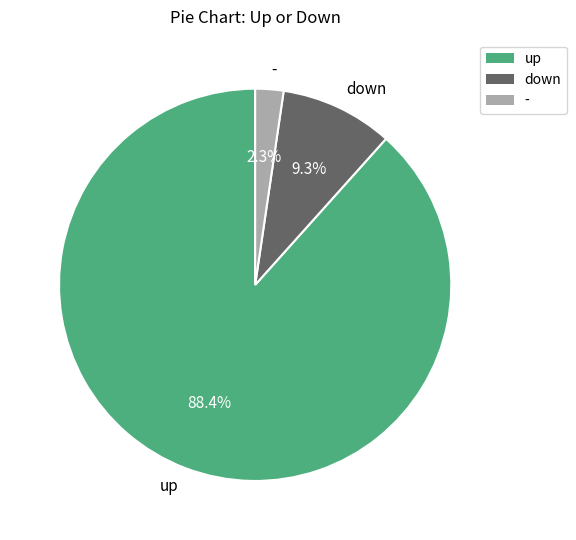

The down slice represents 9% of the pie. True or false?

True